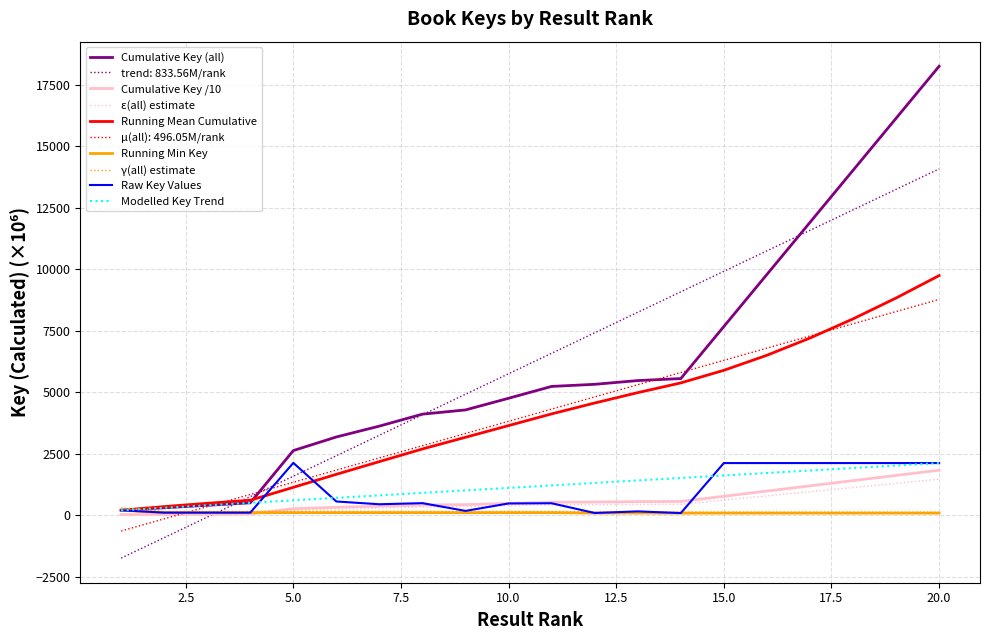

Which series has the largest range (max minus min)?

Cumulative Key (all)